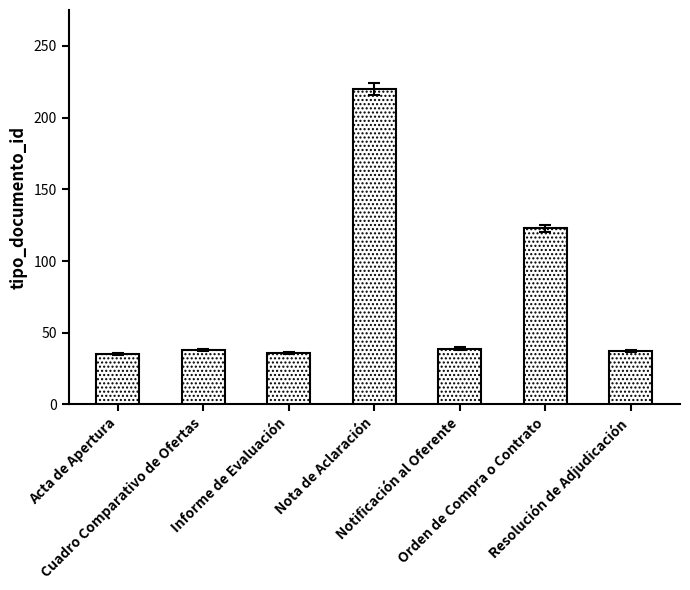

What is the value of the 7th bar from the left?

37